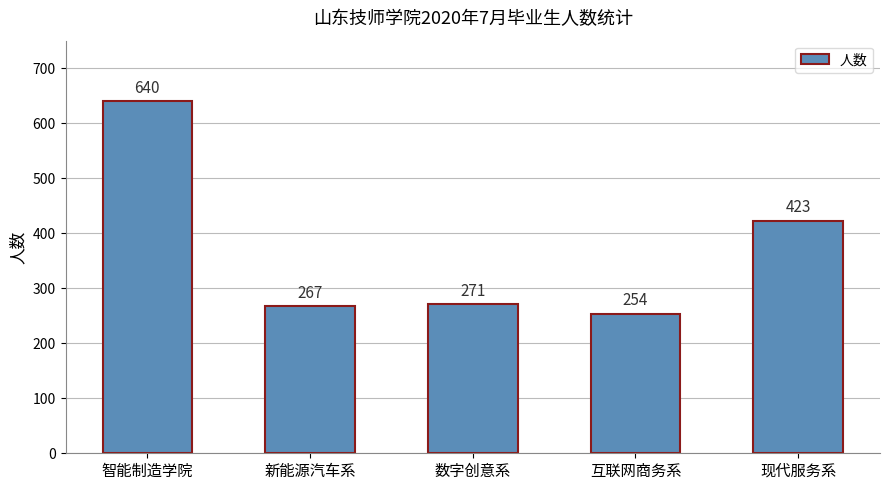

What is the minimum value shown in the chart?

254